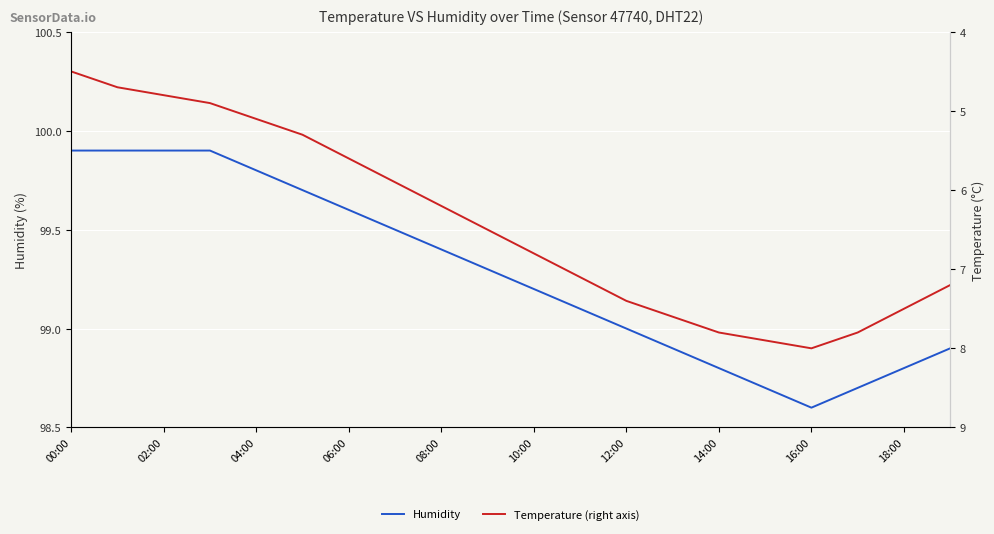

At which label does Humidity reach its minimum?

16:00